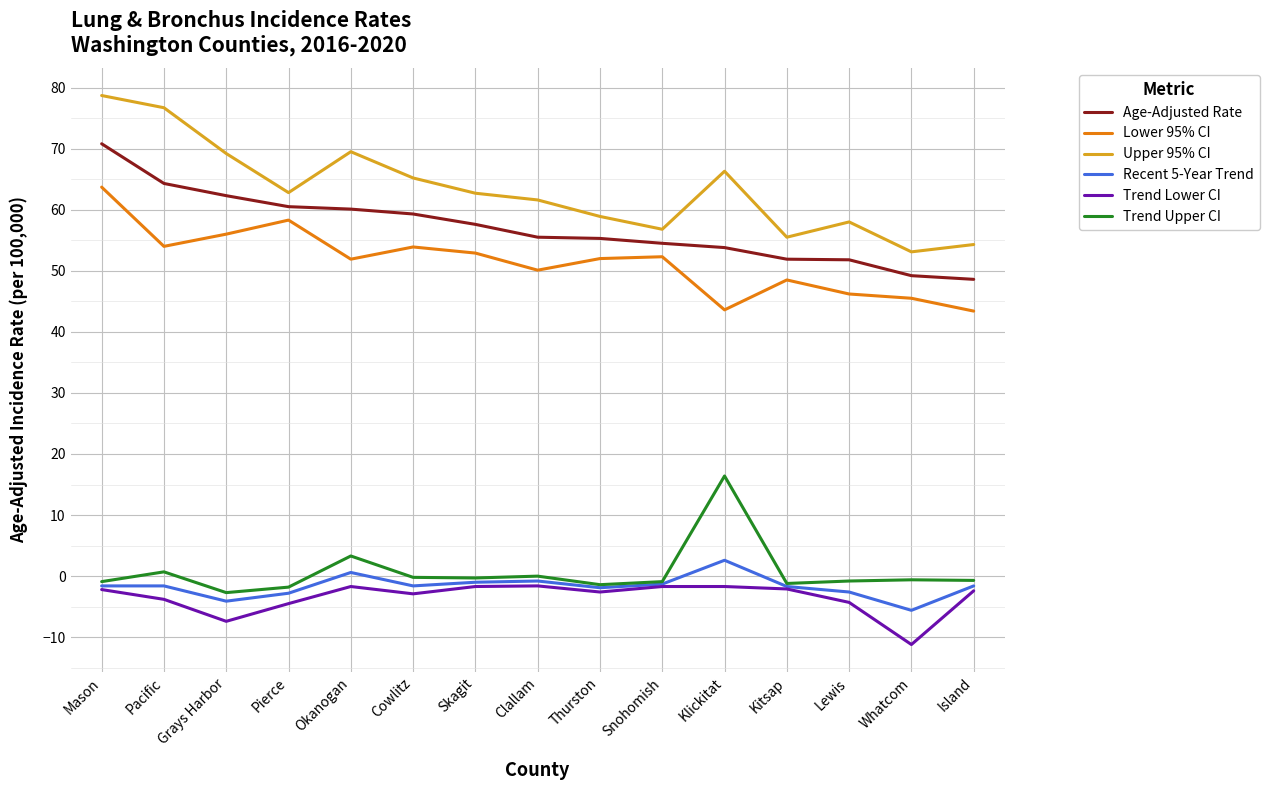

Is the value of Age-Adjusted Rate at Skagit greater than the value of Trend Upper CI at Thurston?

Yes